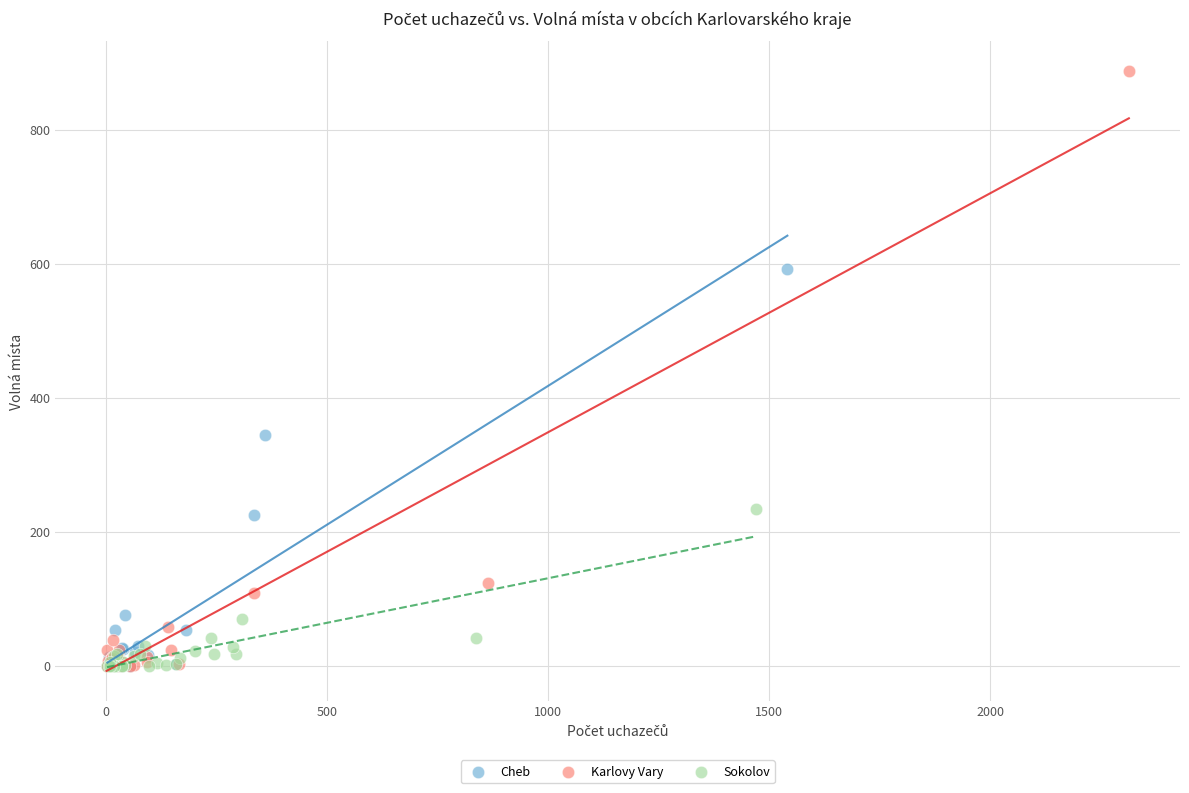

What are all the series names shown in the legend?

Cheb, Karlovy Vary, Sokolov